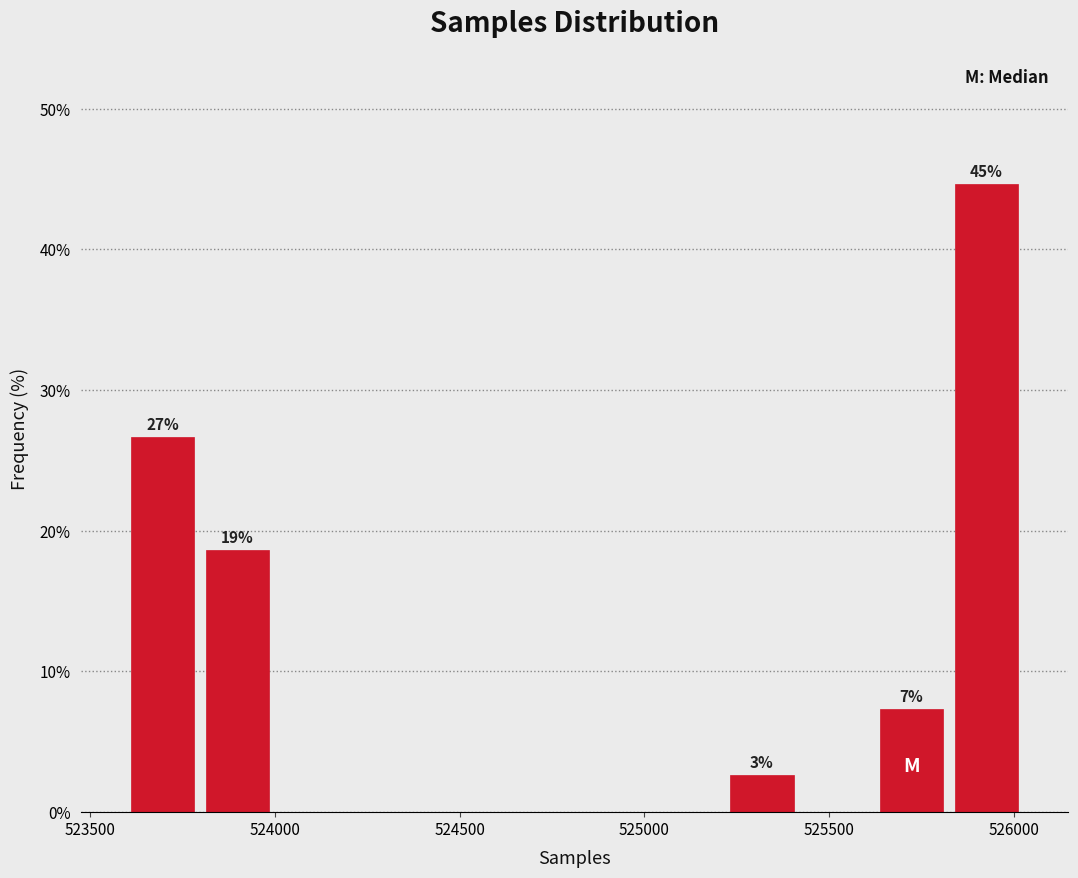

Which range on the x-axis has the tallest bar?

525800 to 526050